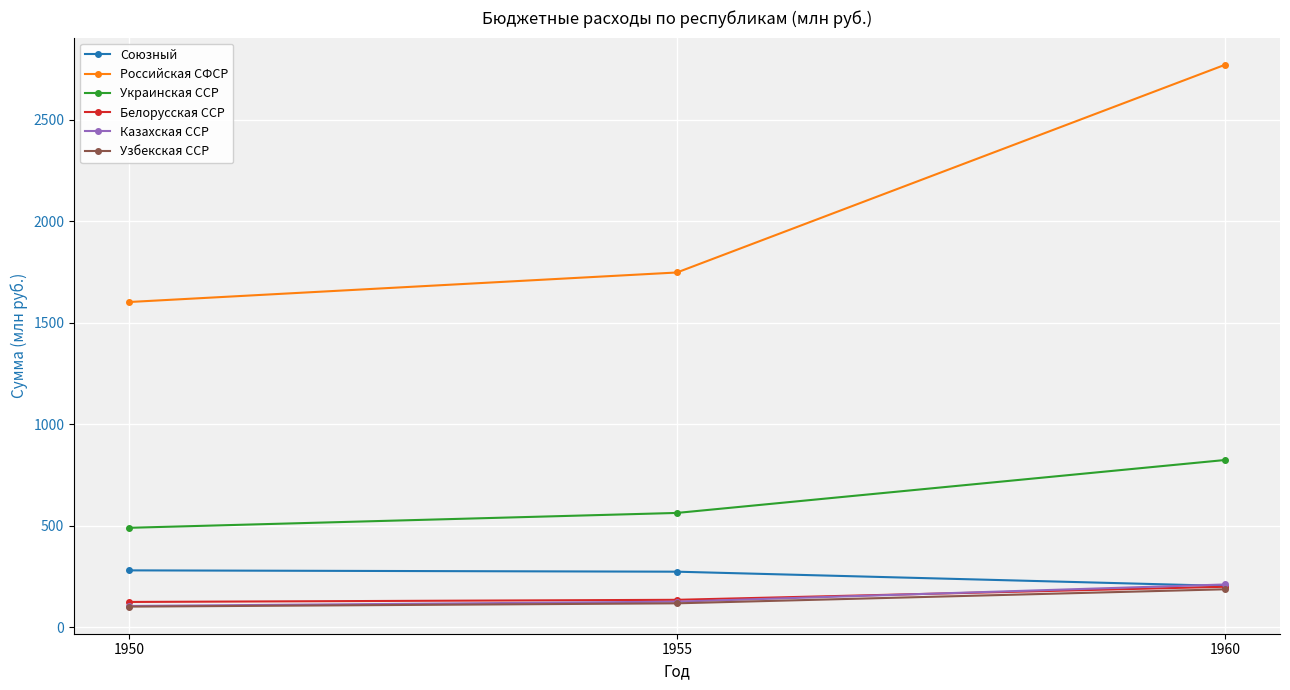

What is the approximate value of Союзный at 1960?

203.3